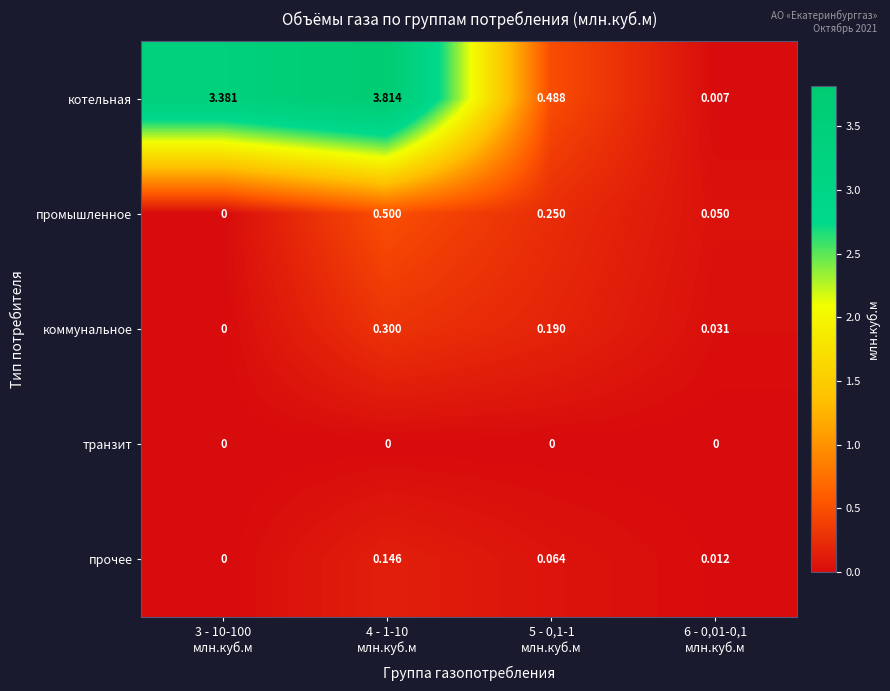

Which series has the largest total across all categories?

котельная